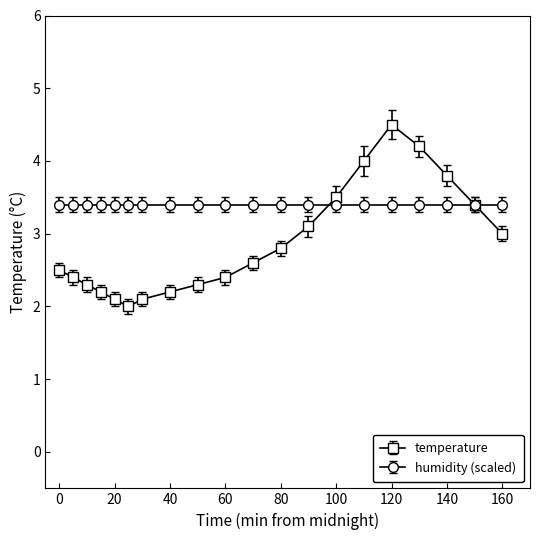

How many lines are shown in the chart?

2